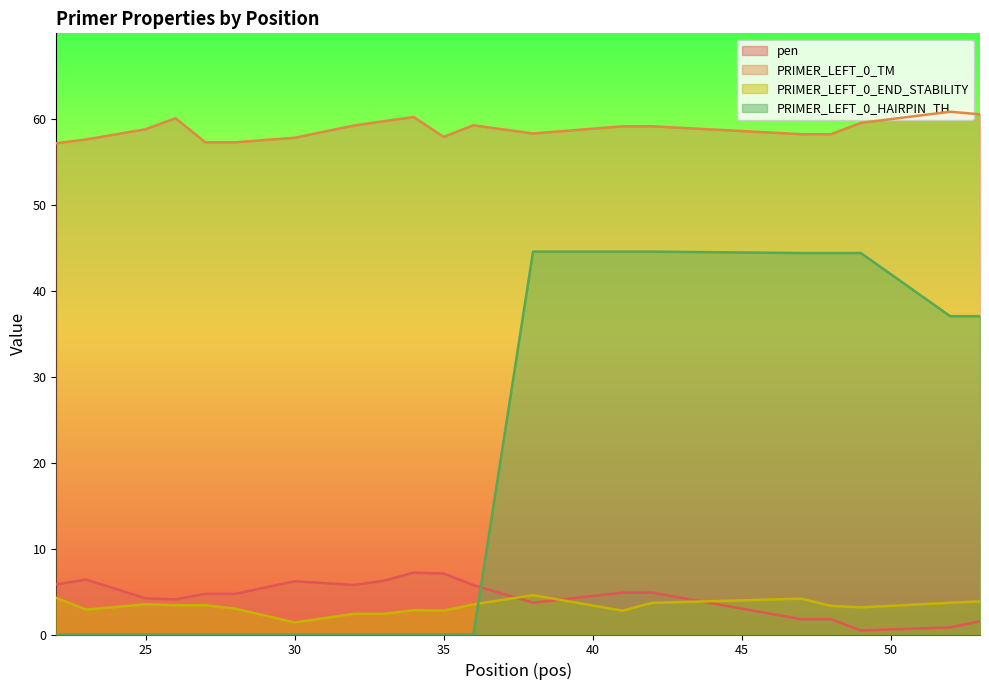

Read the PRIMER_LEFT_0_END_STABILITY value at 25.

3.5